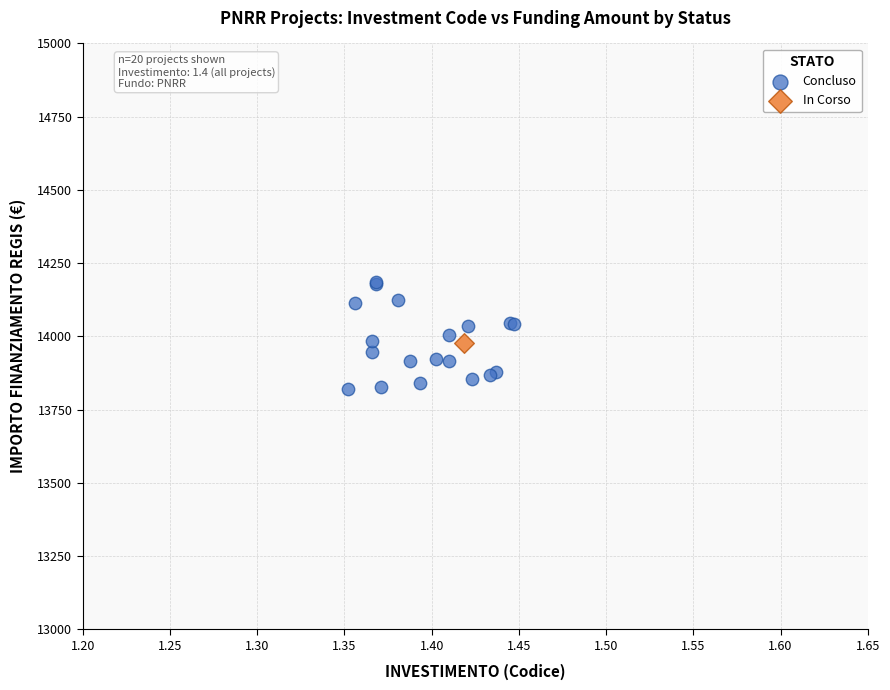

What are all the series names shown in the legend?

Concluso, In Corso